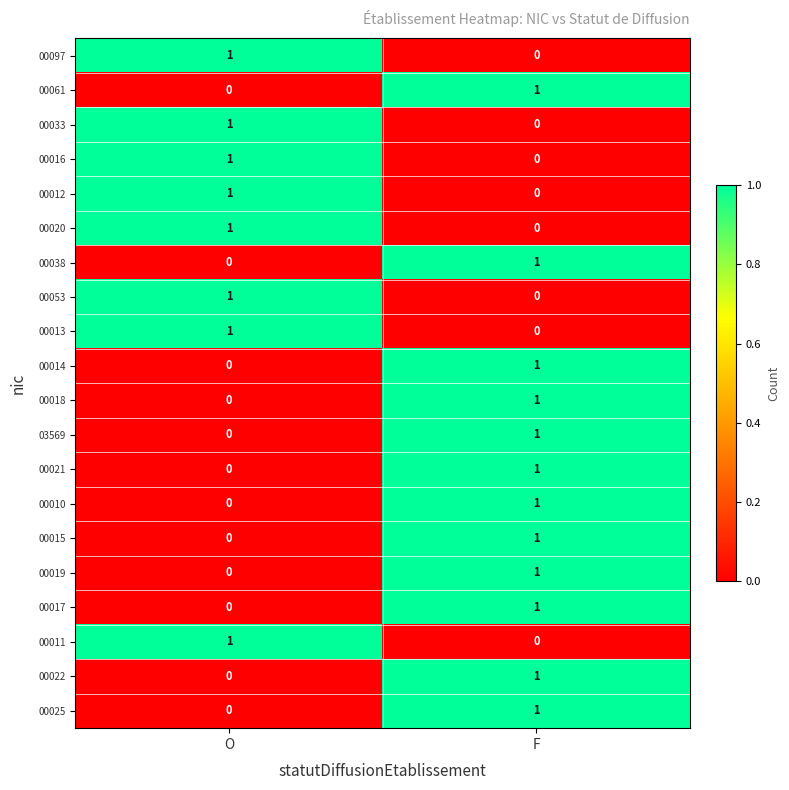

What is the total value across all series at F?

12